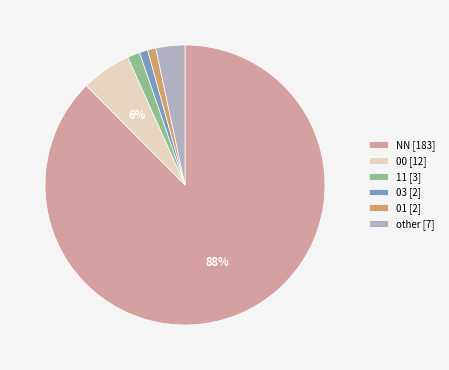

Combined, do other [7] and 03 [2] account for over 50%?

No